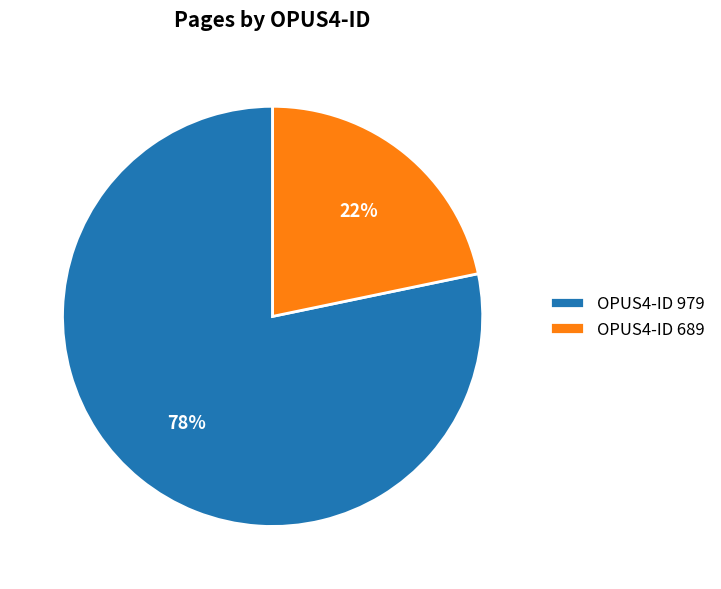

True or false: OPUS4-ID 979 accounts for 78% of the total.

True